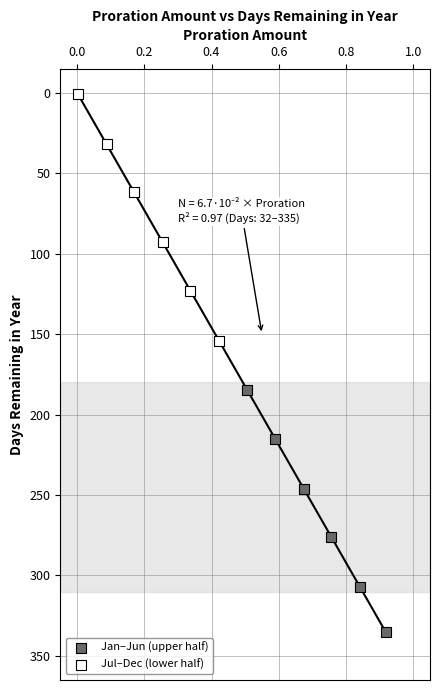

Which series reaches the maximum Y coordinate?

Jan–Jun (upper half)